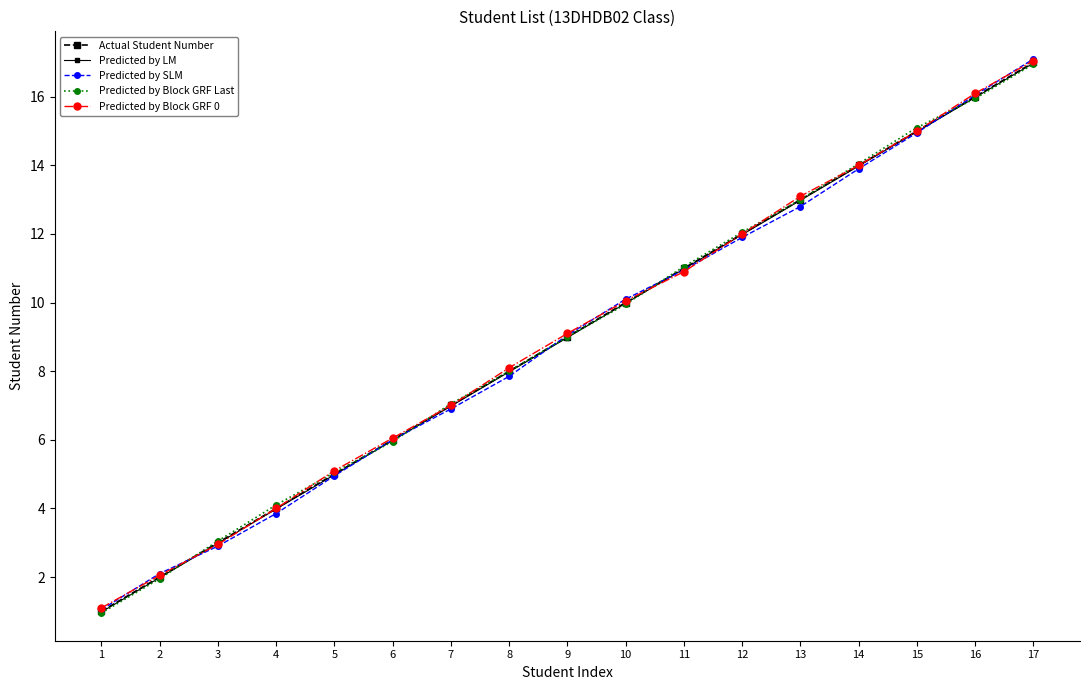

Which category has the lowest value in the Predicted by LM series?

1